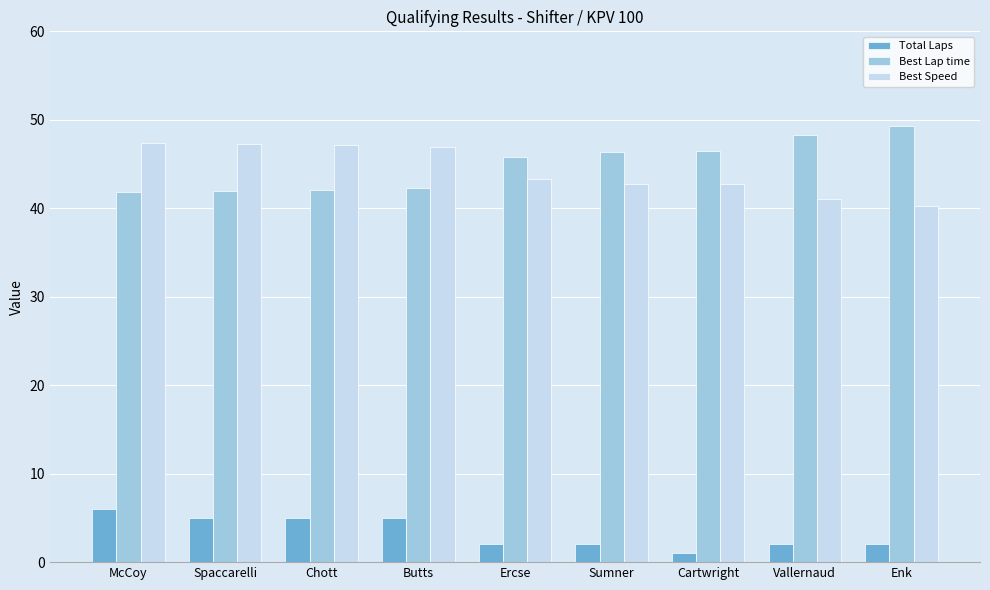

What is the value of the Best Speed bar at the 2nd from the left?

47.3